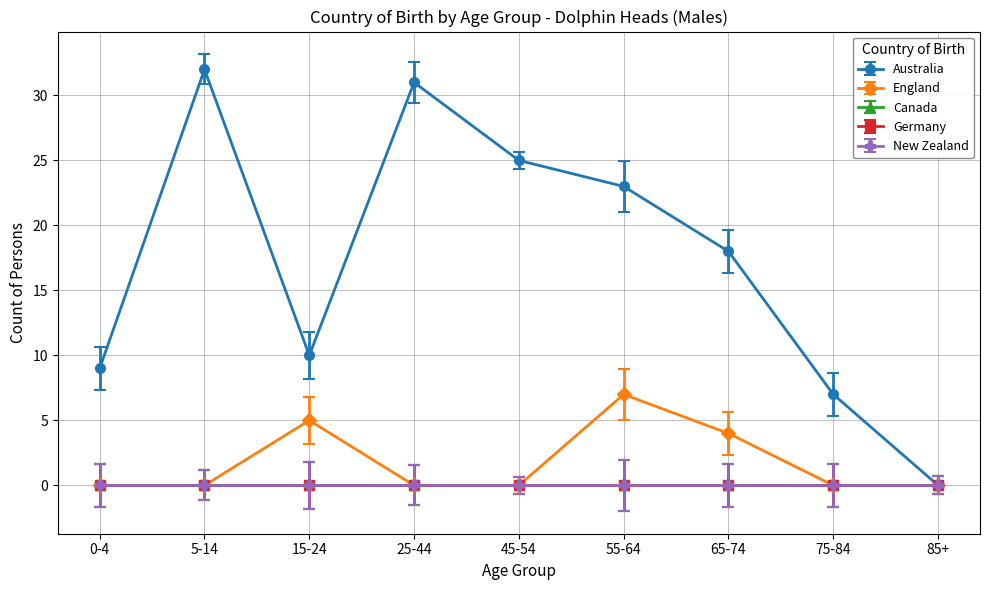

Does the chart have visible grid lines?

Yes